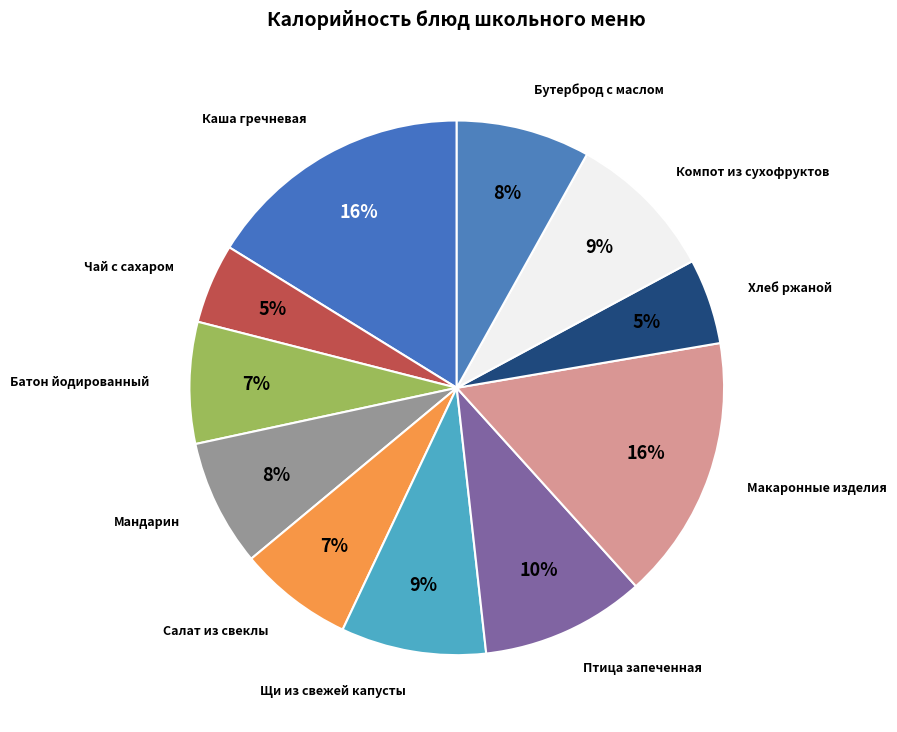

How many slices are in this pie chart?

11